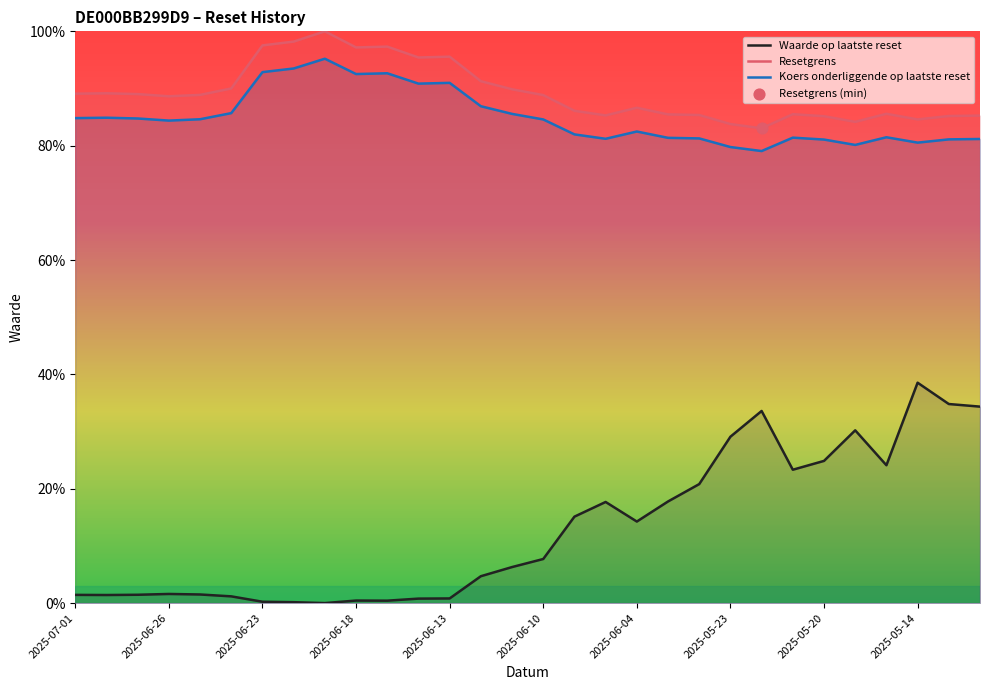

Which series has the largest total across all categories?

Resetgrens